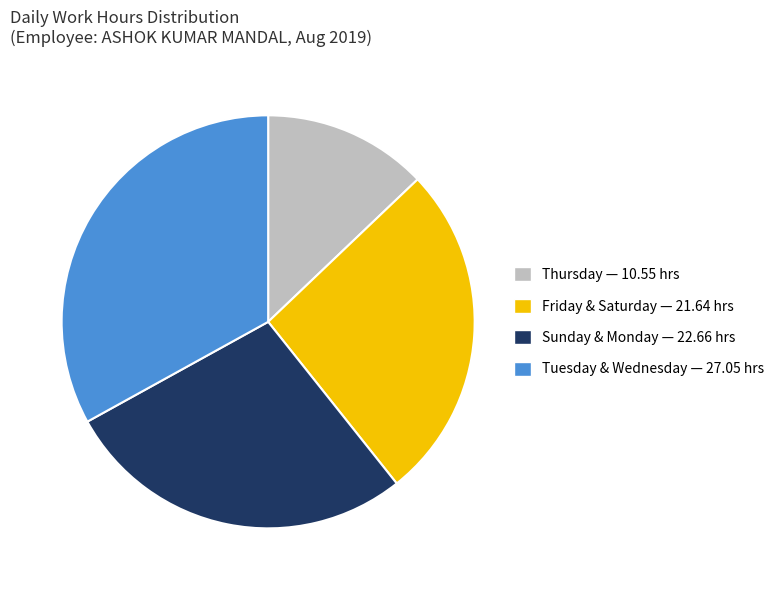

Is there any slice that represents more than half of the pie?

No